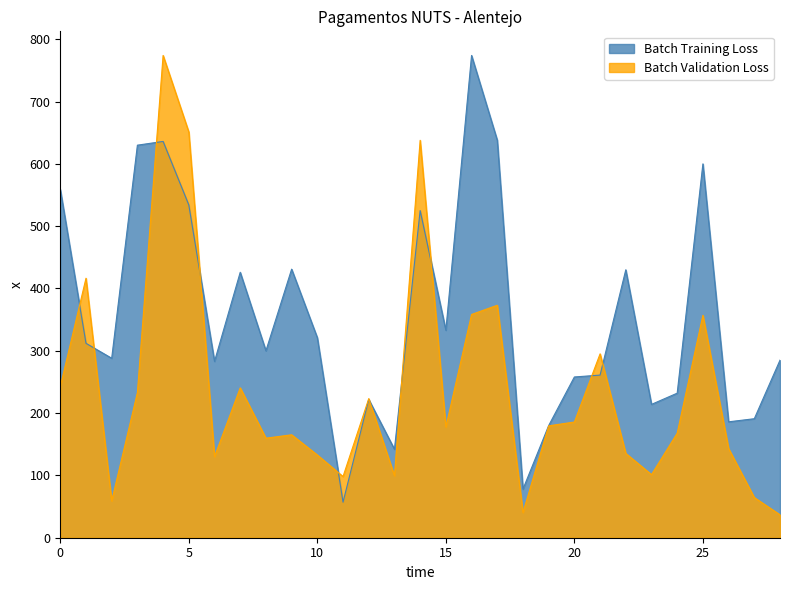

What is the value of the Beneficiarios Pagos point at the 28th from the left?

191.0